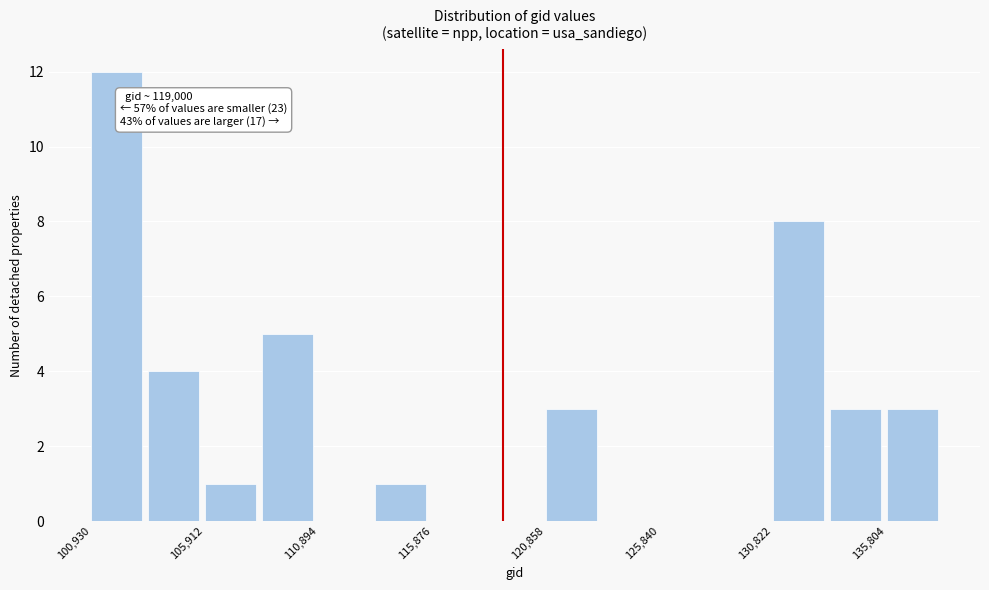

Which range on the x-axis has the tallest bar?

101000 to 103500